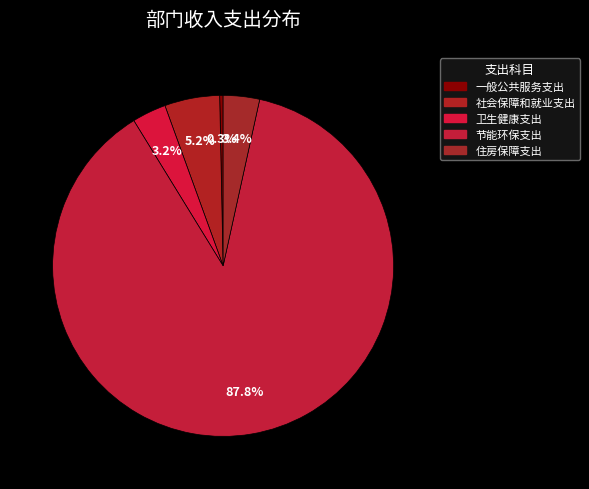

Is it true that 住房保障支出 is 1% of the pie?

False